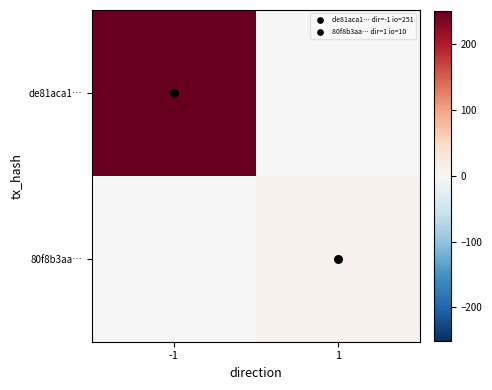

Reading left to right, transcribe all the data shown in this chart.

de81aca1…: -1=251	1=0
80f8b3aa…: -1=0	1=10